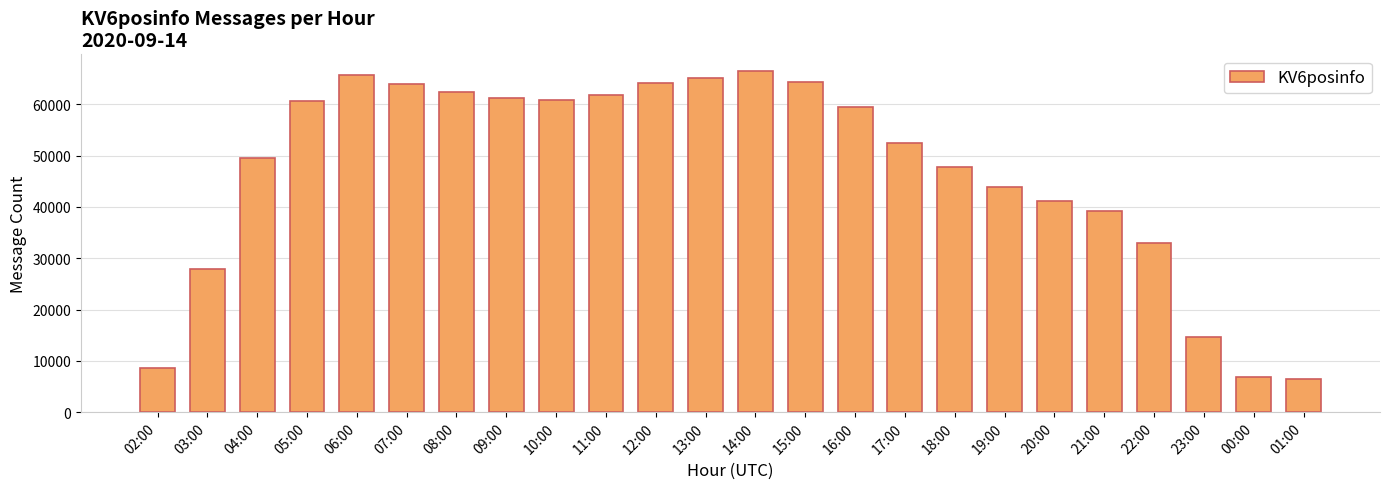

What is the label of the 14th bar from the left?

15:00